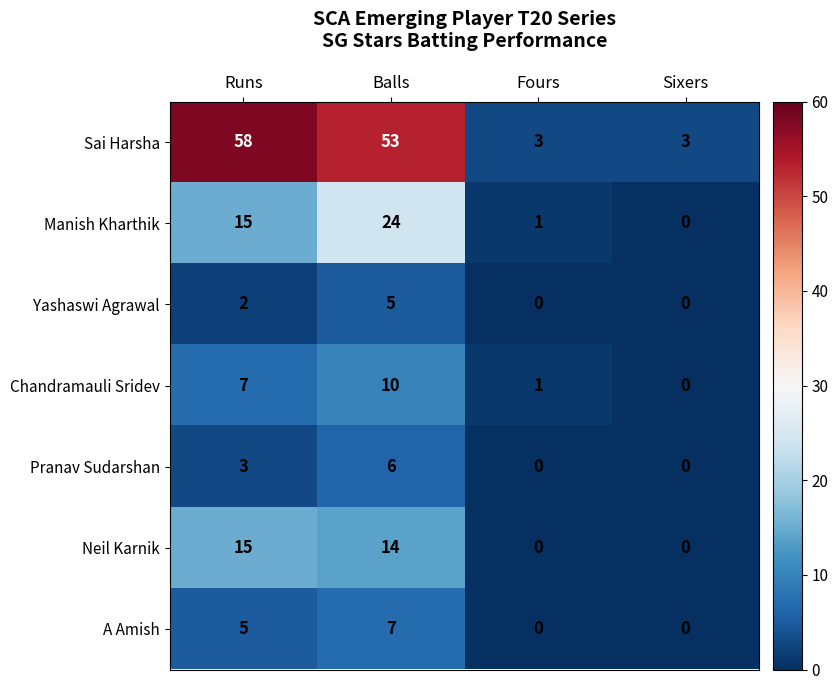

At which category is the sum across all series the highest?

Balls